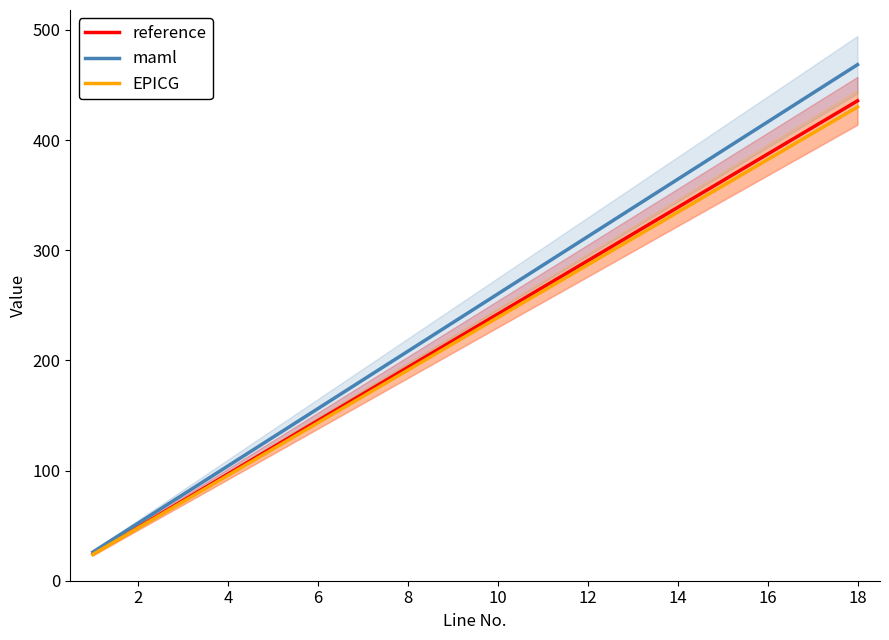

How many lines are shown in the chart?

3